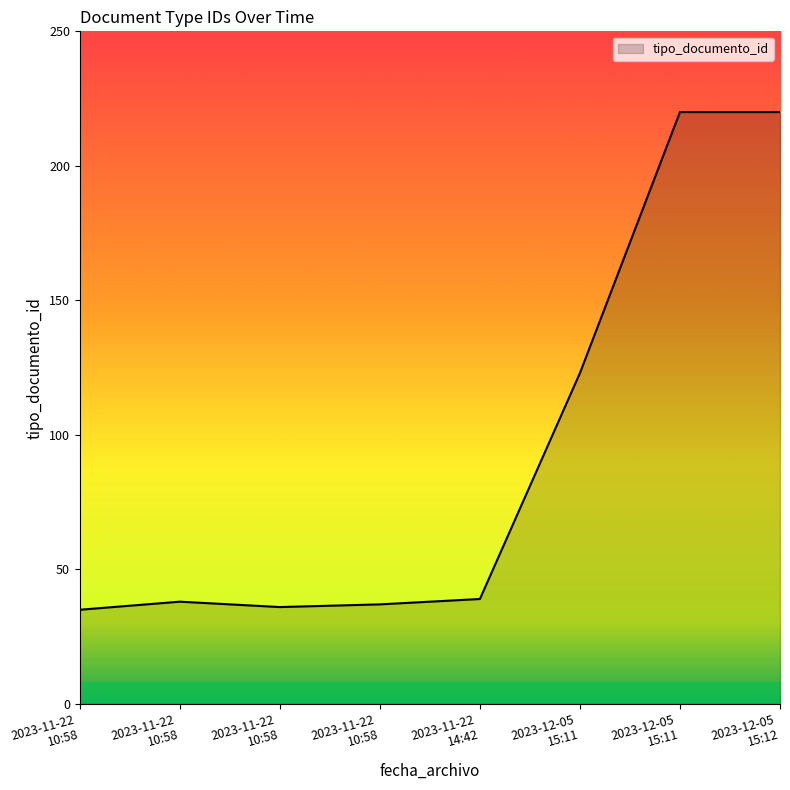

What is the smallest value displayed?

35